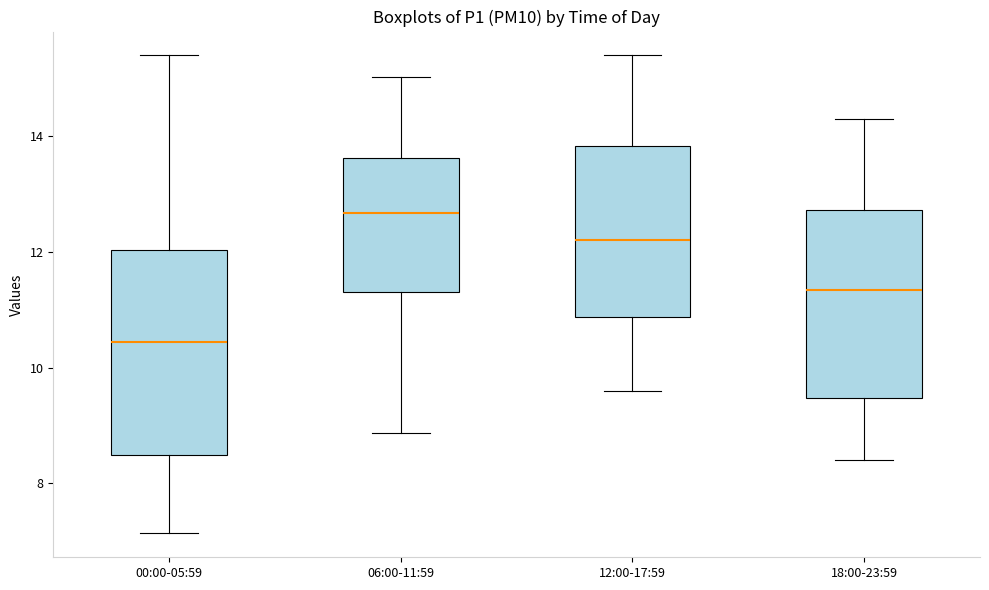

Reading left to right, read every box against the y-axis: the position of its median line, the range the box covers, and the ends of its whiskers. The values are not printed on the chart, so give them approximately, as read against the axis.

00:00-05:59: median 10.4, box 8.4 to 12.0, whiskers 7.2 to 15.4
06:00-11:59: median 12.6, box 11.4 to 13.6, whiskers 8.8 to 15.0
12:00-17:59: median 12.2, box 10.8 to 13.8, whiskers 9.6 to 15.4
18:00-23:59: median 11.4, box 9.4 to 12.8, whiskers 8.4 to 14.4